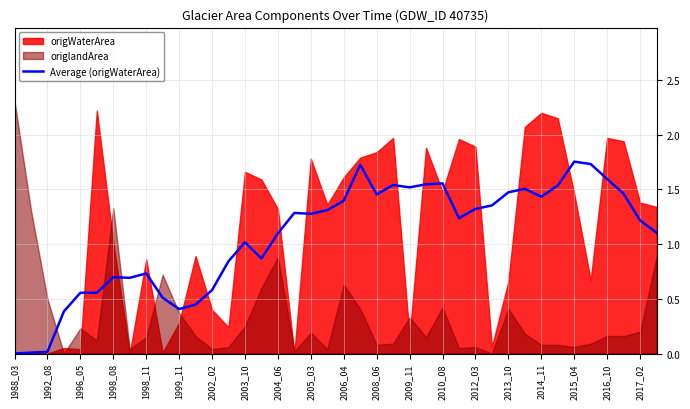

The value of Average (origWaterArea) at 2006_04 is 0.7. True or false?

False